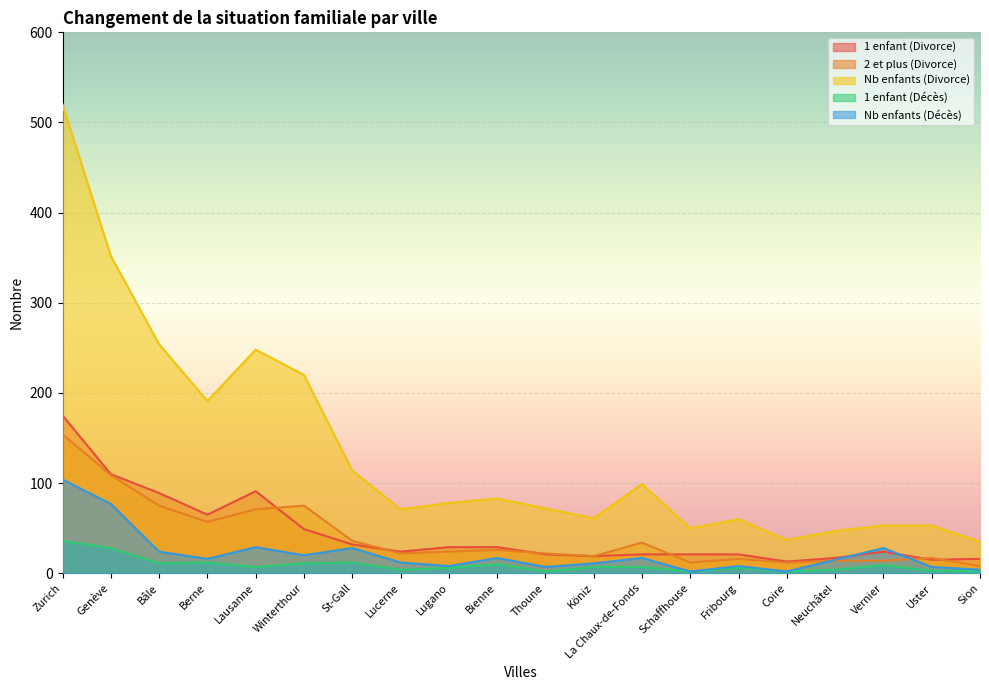

The value of Nb enfants (Divorce) at Bâle is 254. True or false?

True